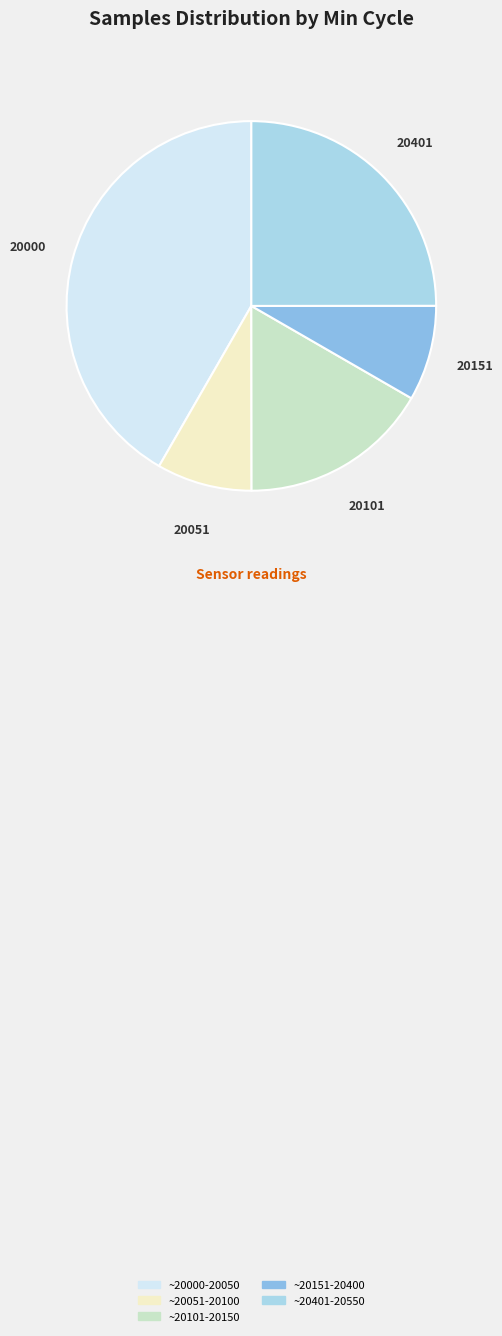

Does any single category account for the majority?

No